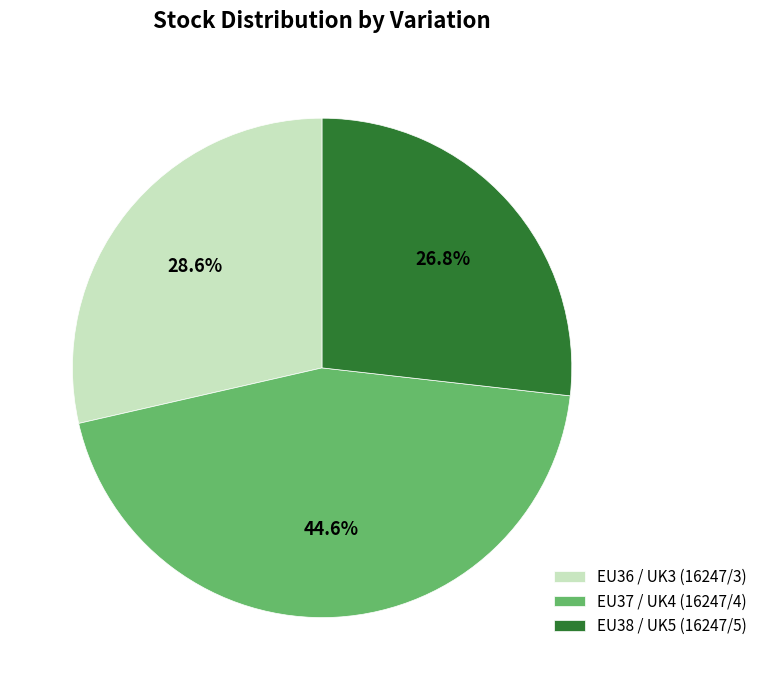

Is there a majority slice in this chart?

No